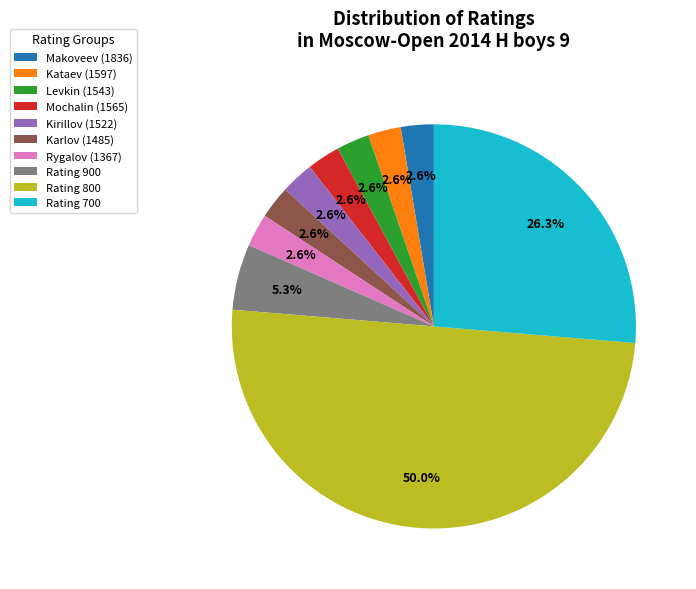

To the nearest percent, what is the difference between the largest and smallest slice percentages?

47%